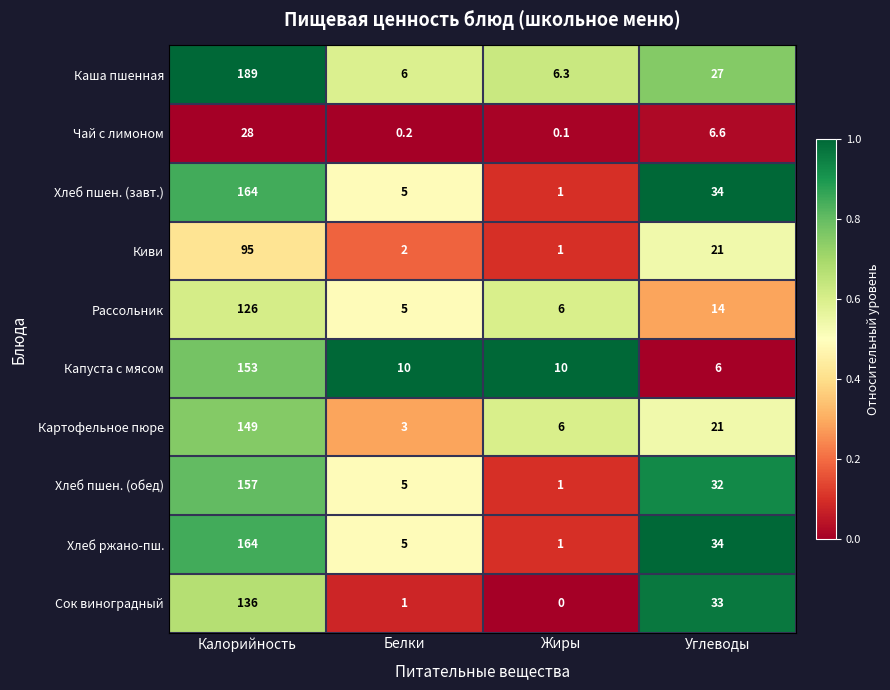

At which category does the chart reach its peak across all series?

Калорийность